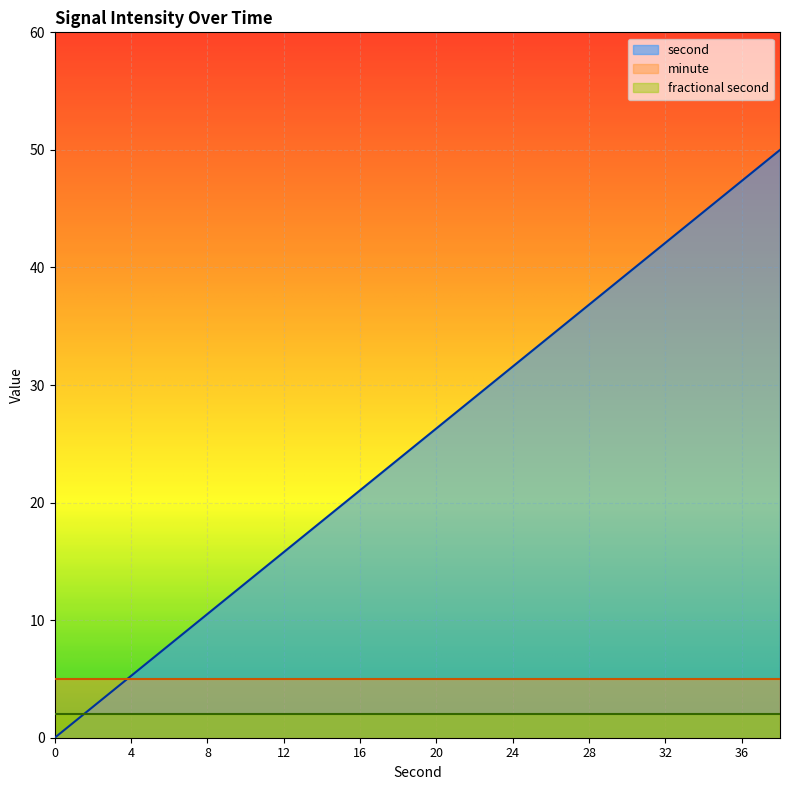

True or false: fractional second has more than 0 interior local peaks.

False